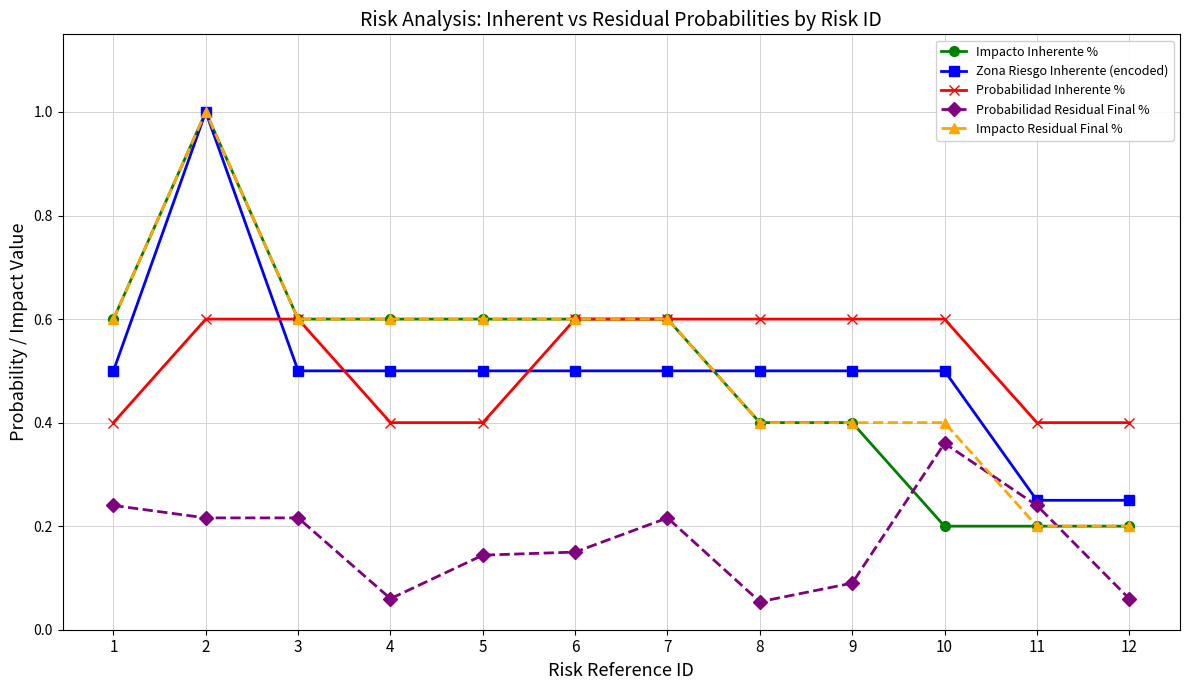

What is the sum of all Zona Riesgo Inherente (encoded) values?

6.0